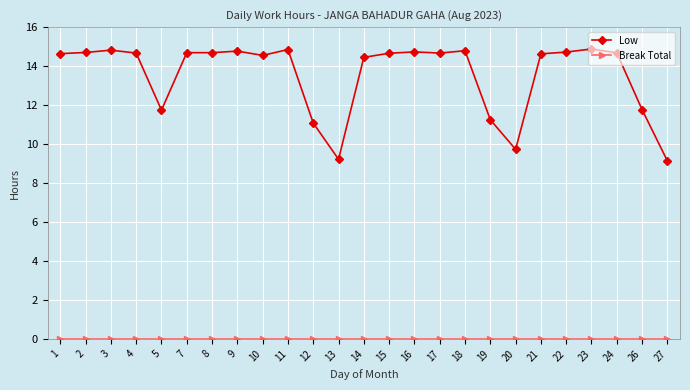

Read the Low value at 17.

14.7